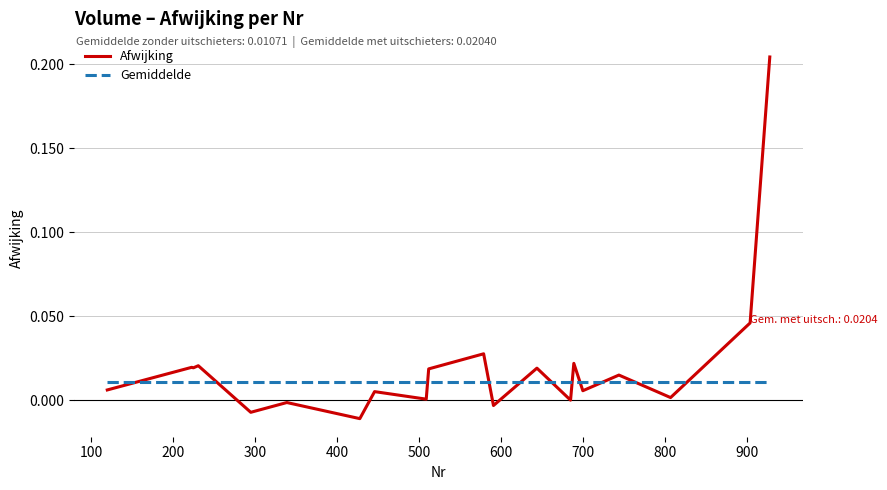

List the series in order of their overall mean, highest first.

Afwijking, Gemiddelde